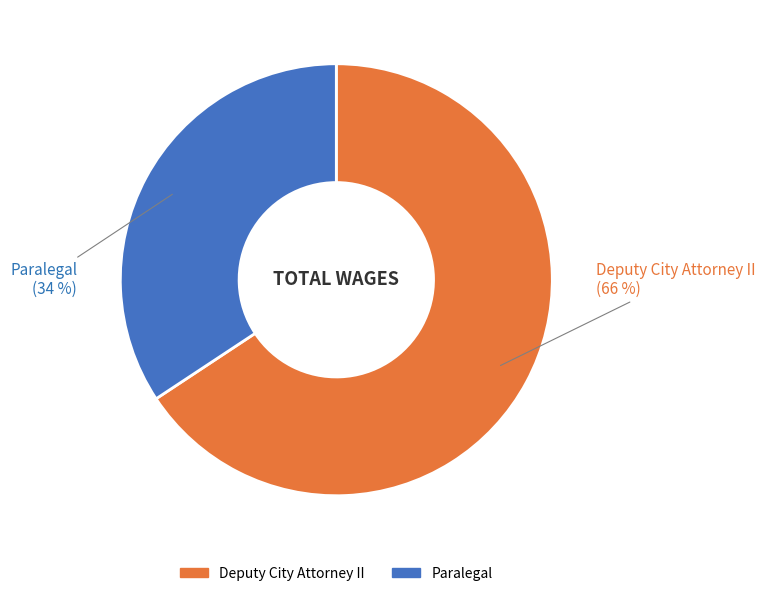

Which category accounts for the majority?

Deputy City Attorney II